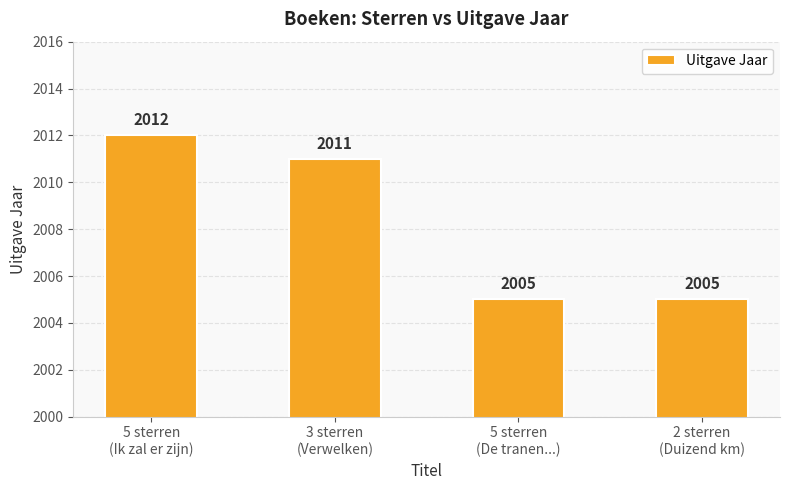

At which label does the data first exceed 2011?

5 sterren
(Ik zal er zijn)